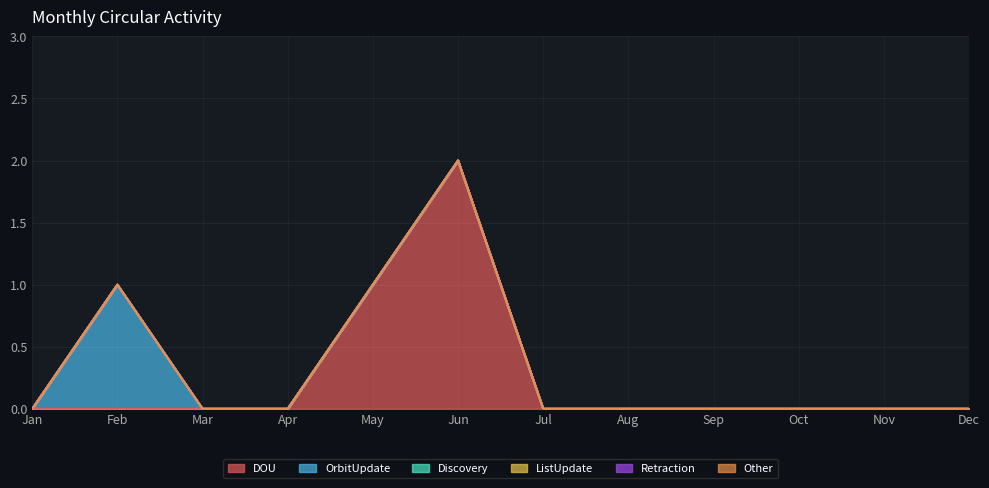

True or false: Discovery and OrbitUpdate cross at least once.

False